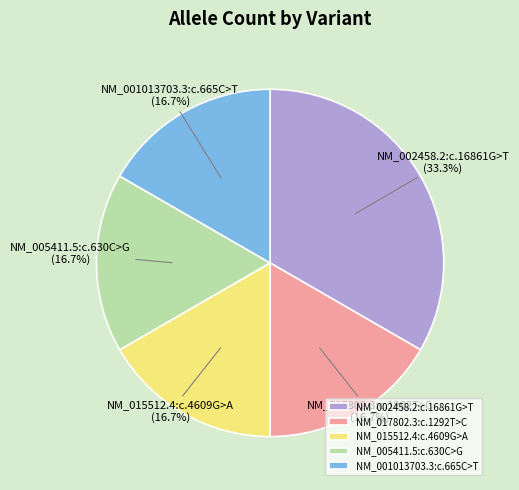

Is it true that NM_015512.4:c.4609G>A is 28% of the pie?

False